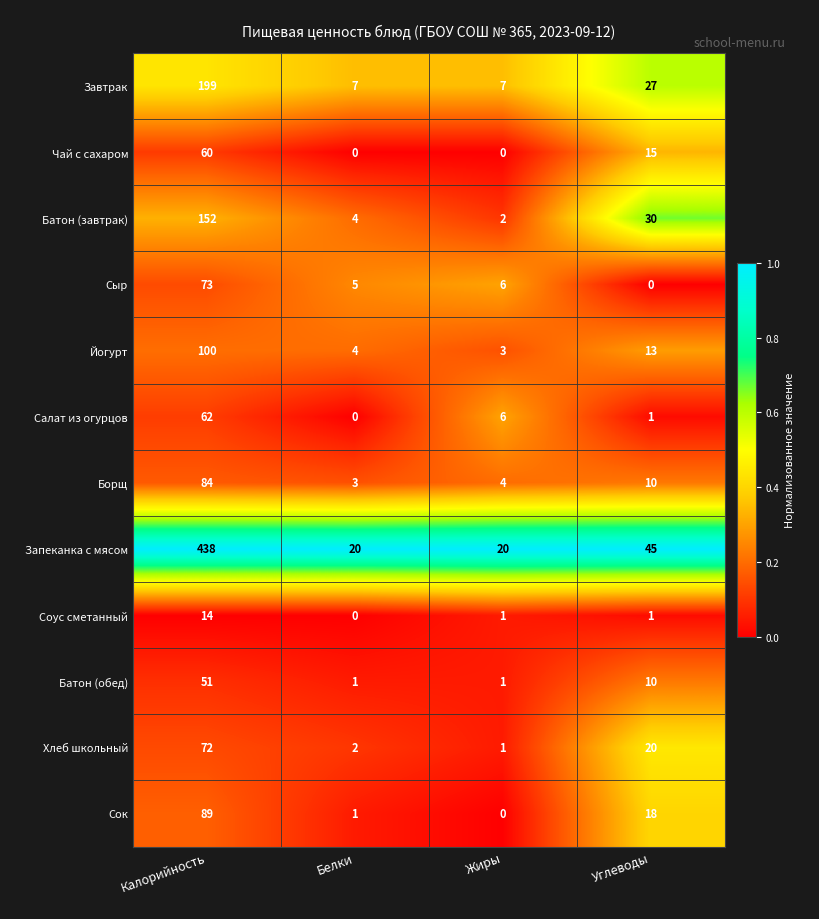

At how many categories does at least one series exceed 0?

4